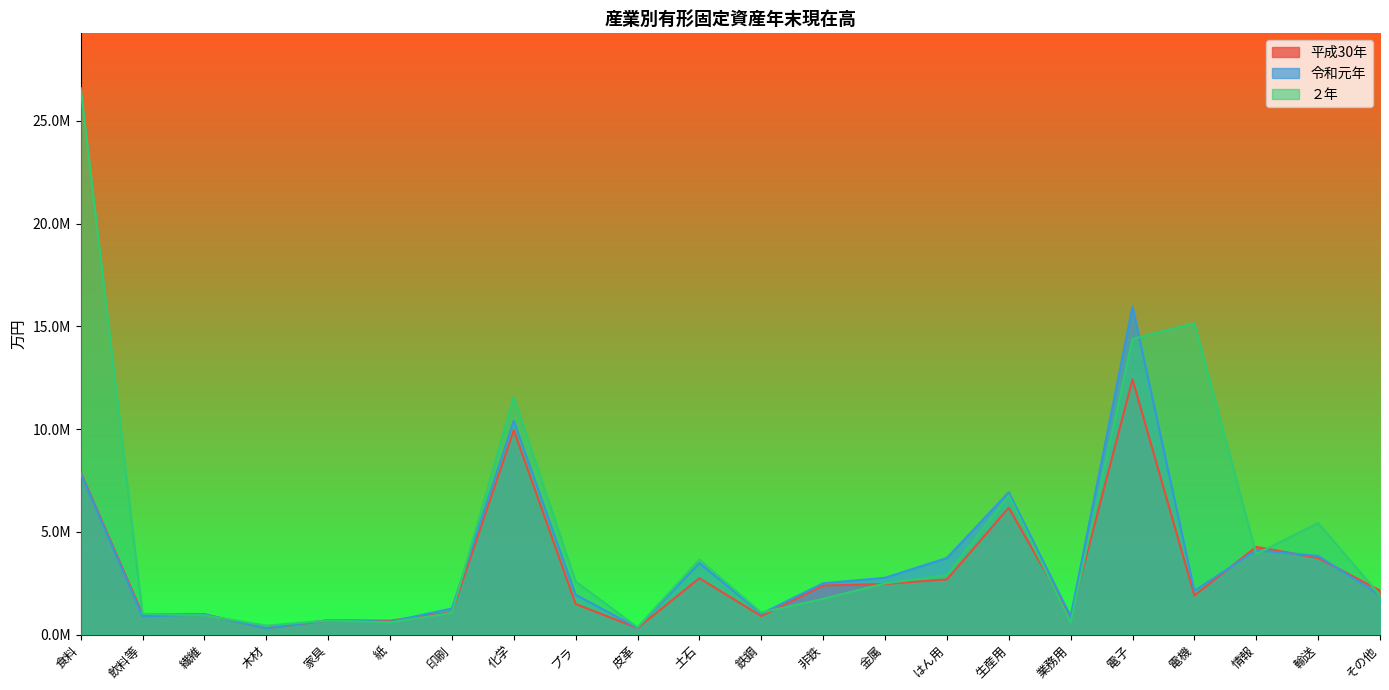

What is the label of the 1st point from the left?

食料